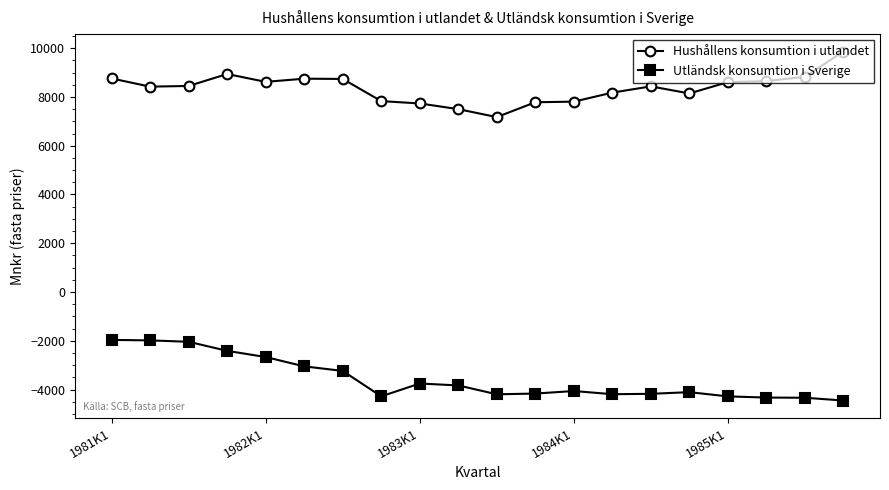

List the series in order of their overall mean, lowest first.

Utländsk konsumtion i Sverige, Hushållens konsumtion i utlandet